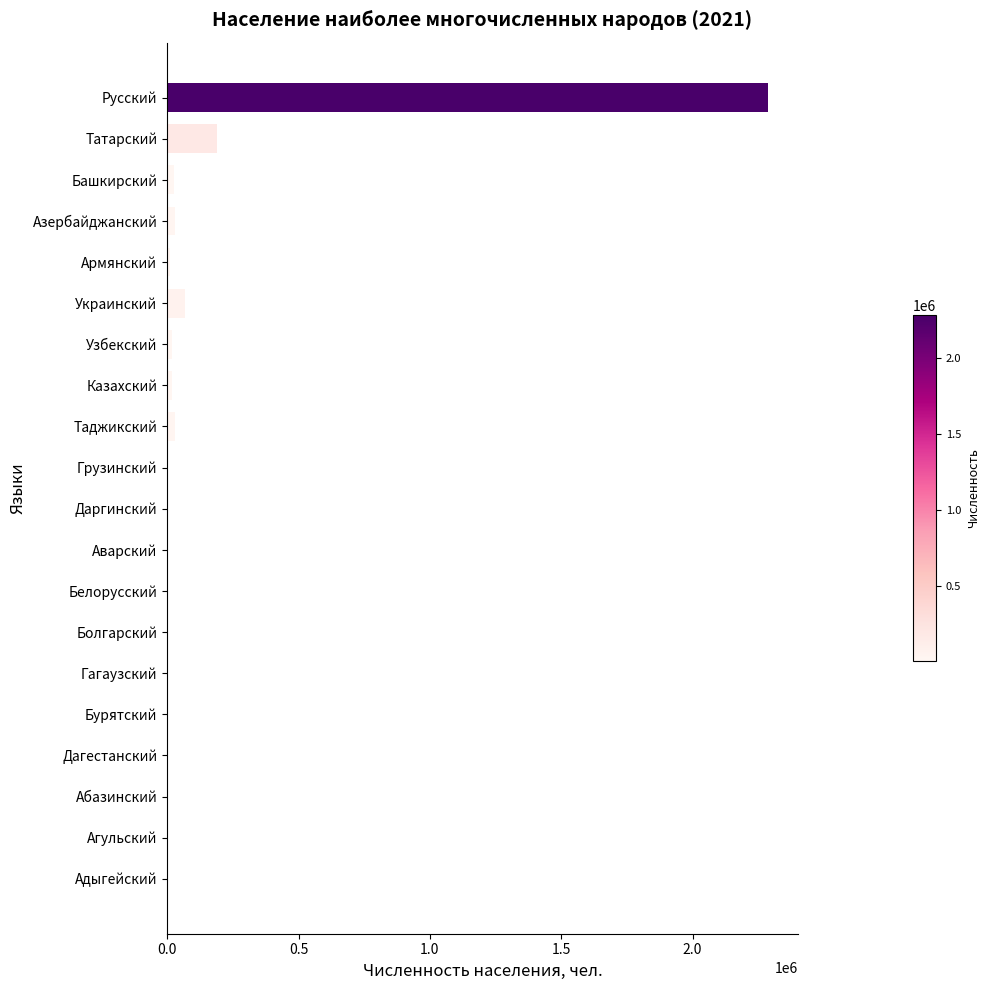

What is the sum of all values?

2690580